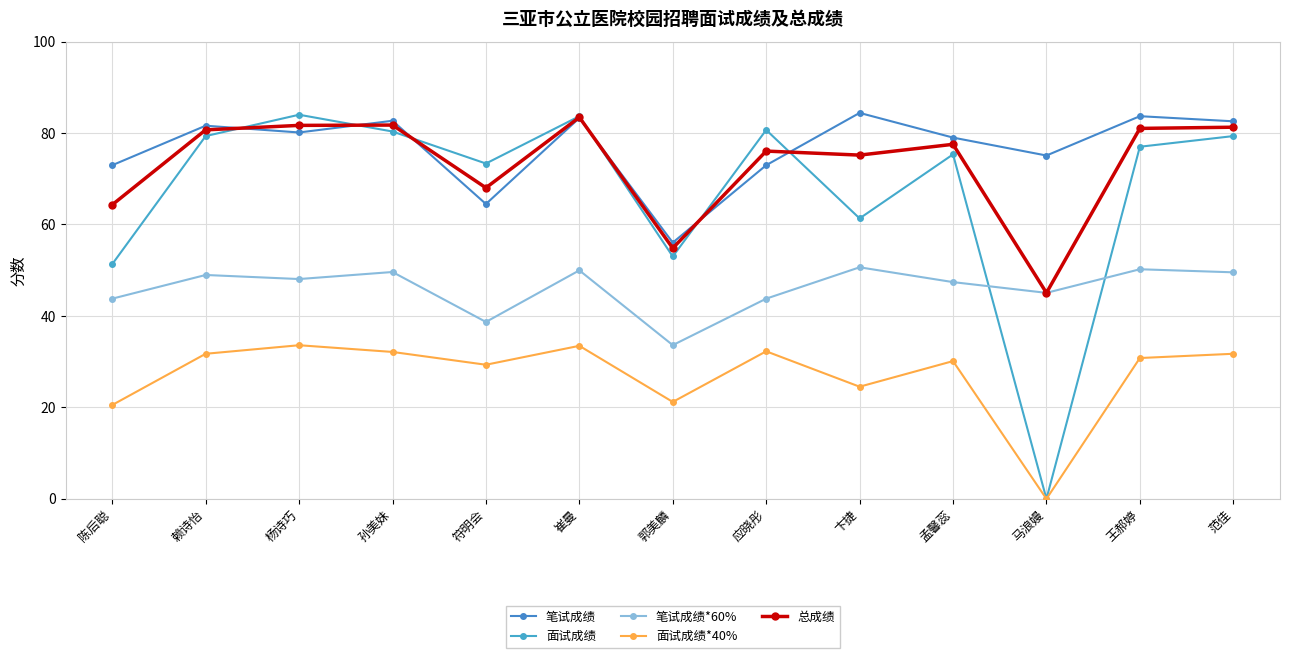

What is the approximate value of 笔试成绩*60% at 王郝婷?

50.2